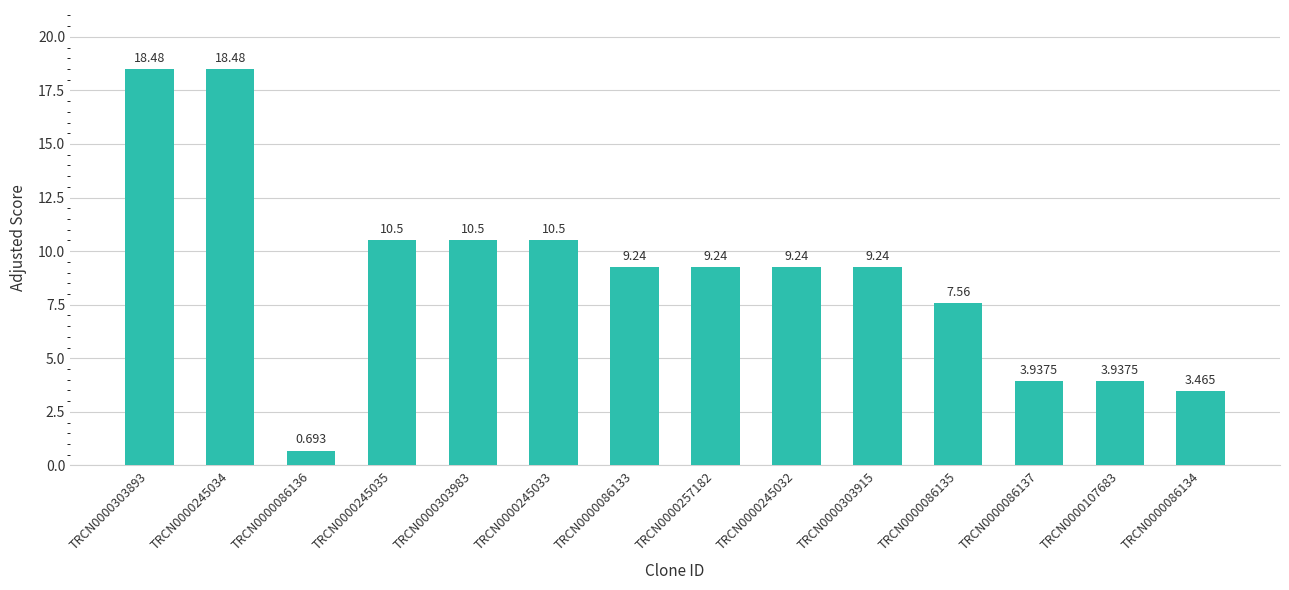

Which has a higher value, TRCN0000086134 or TRCN0000086133?

TRCN0000086133